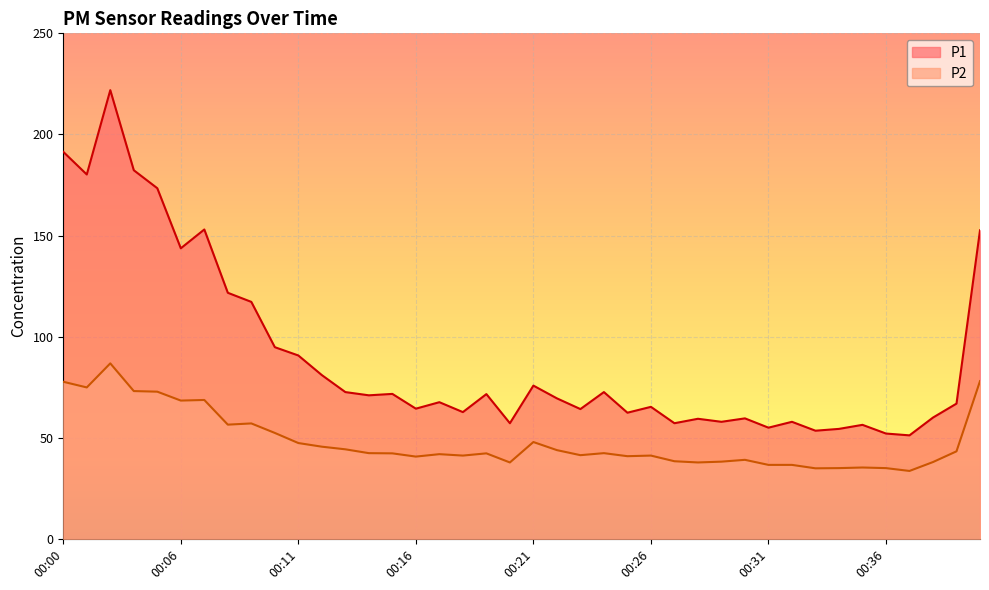

Which series has the widest spread of values?

P1